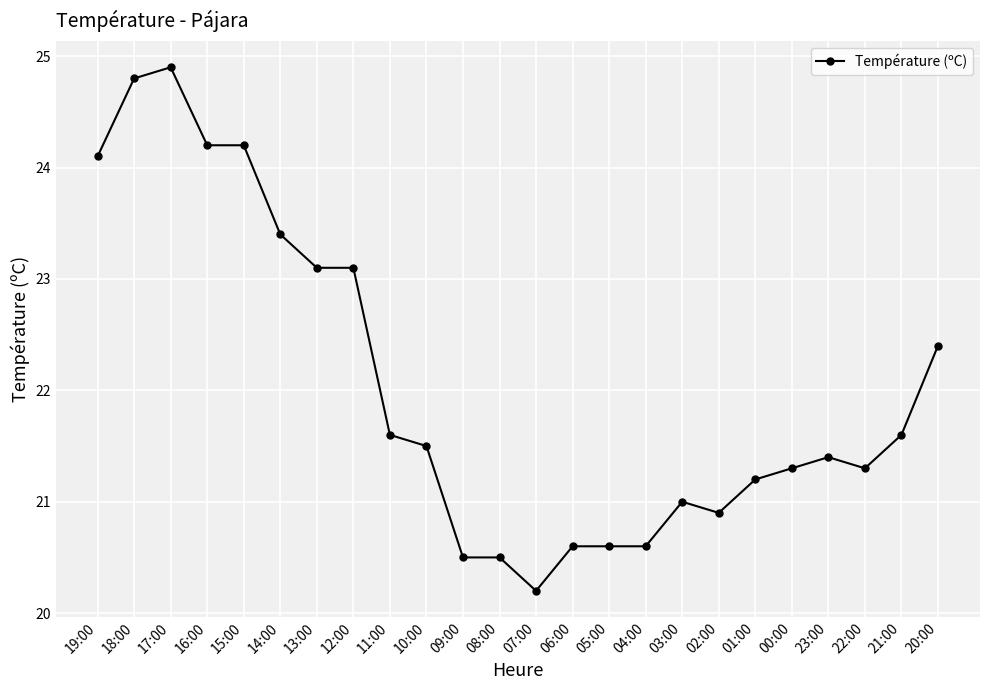

True or false: there are more than 2 points higher than both neighbors.

True